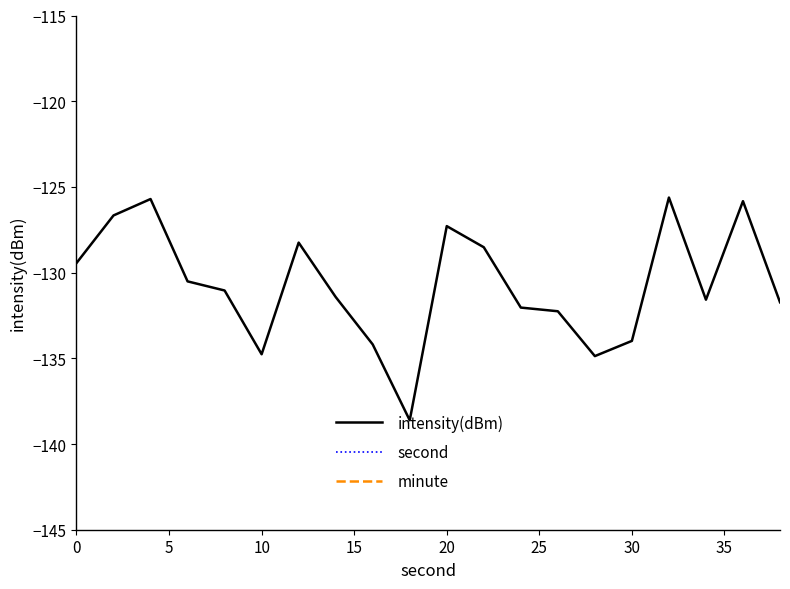

How many lines are shown in the chart?

3